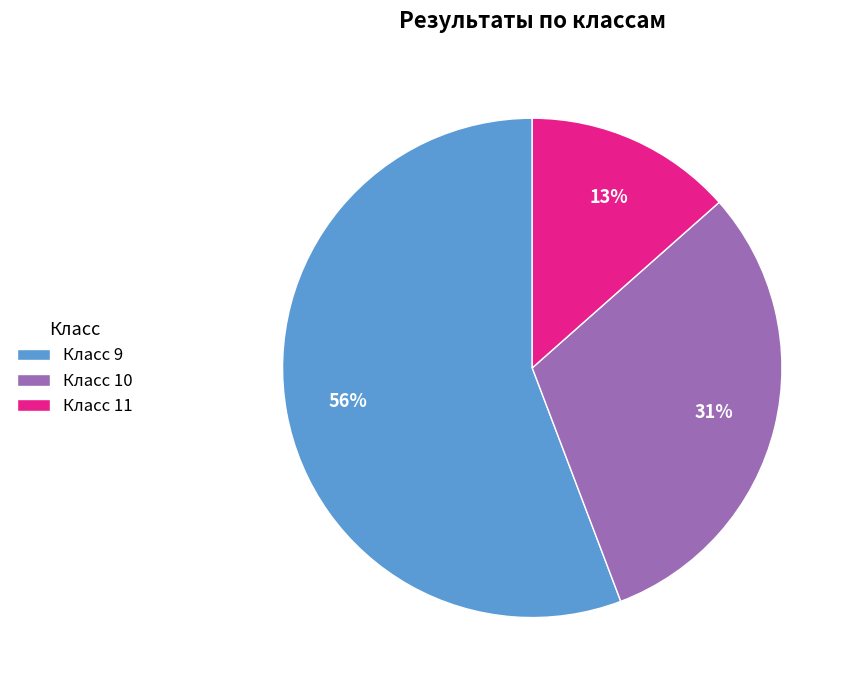

How many slices are in this pie chart?

3